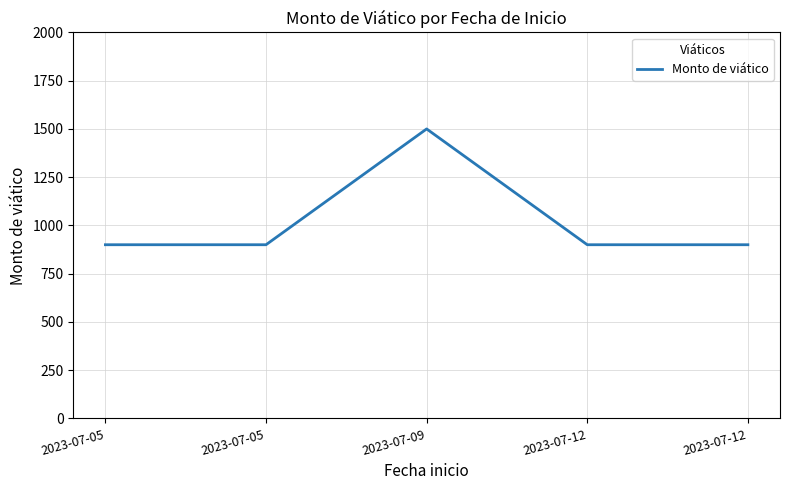

What is the value of the 4th point from the left?

900